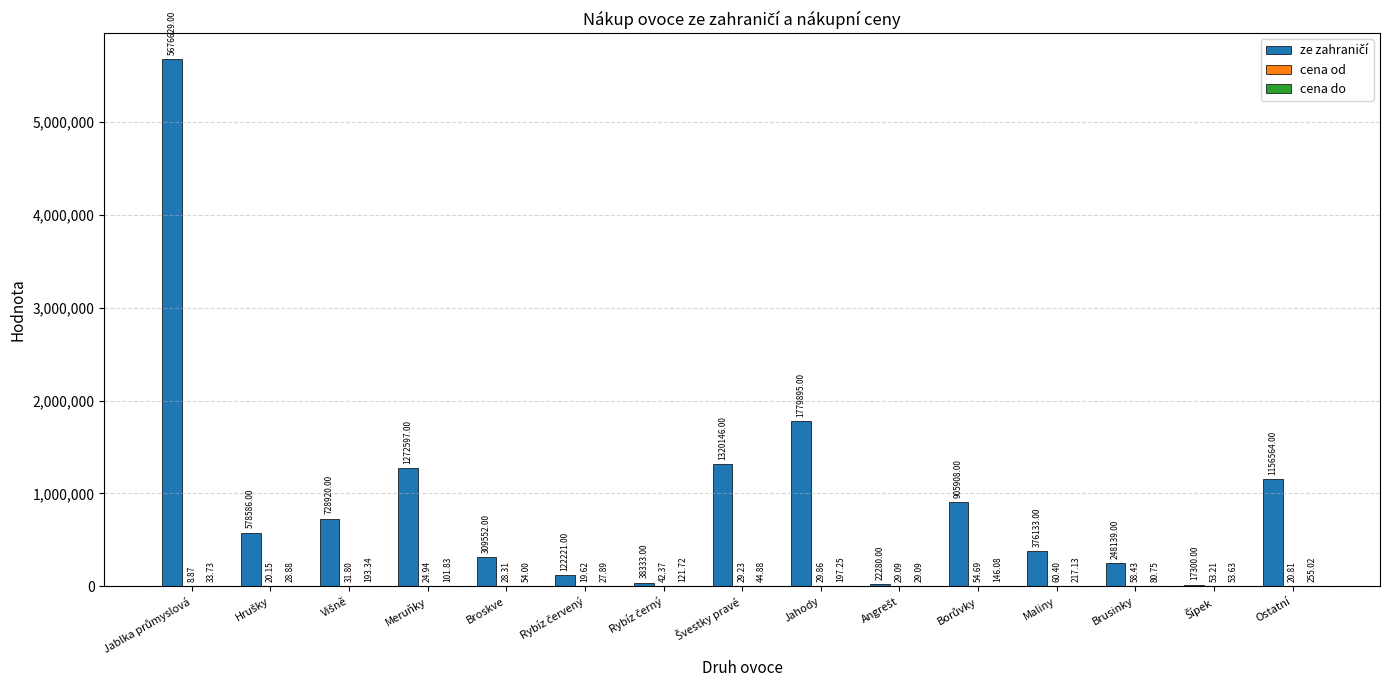

Are the bars grouped side by side (vs. stacked)?

Yes